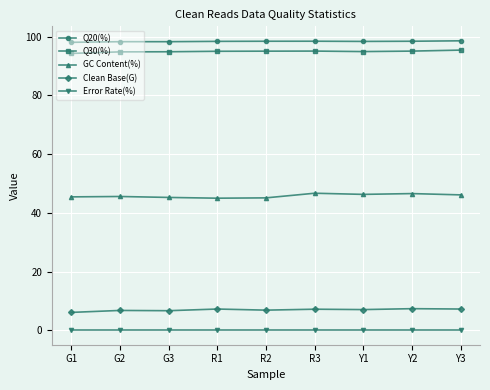

What is the highest value of the Clean Base(G) series?

7.4